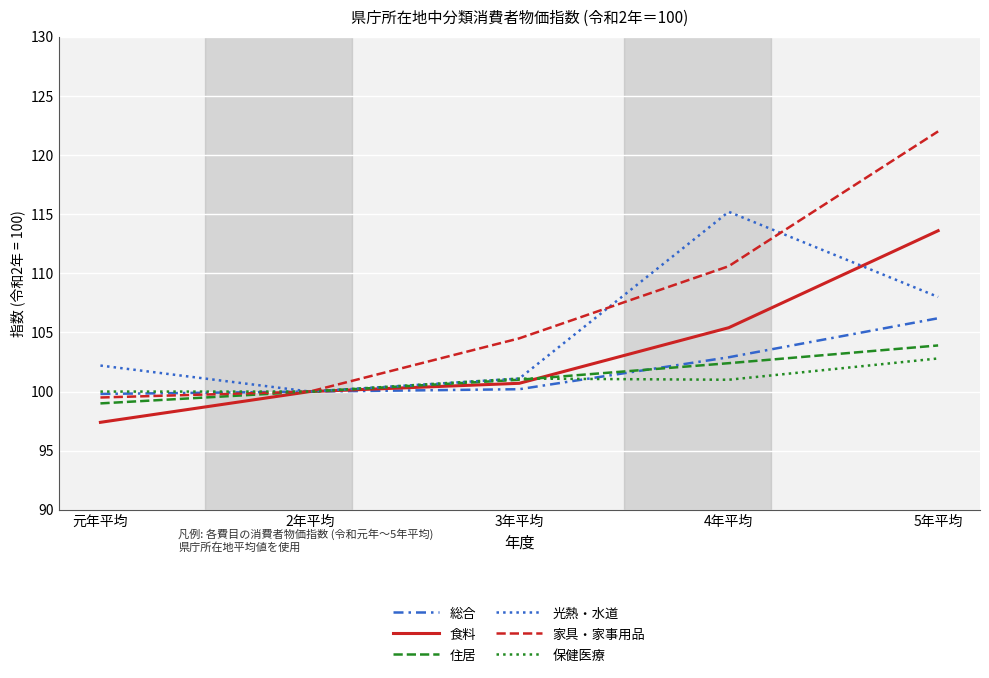

True or false: 住居 and 総合 cross at least once.

True